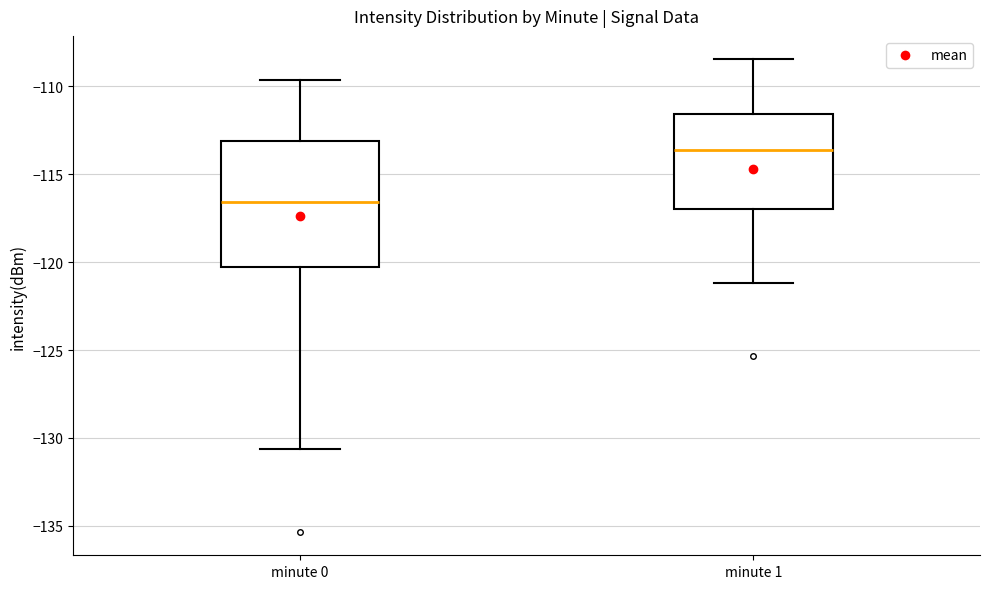

Which box is the tallest, from its lower edge to its upper edge?

minute 0